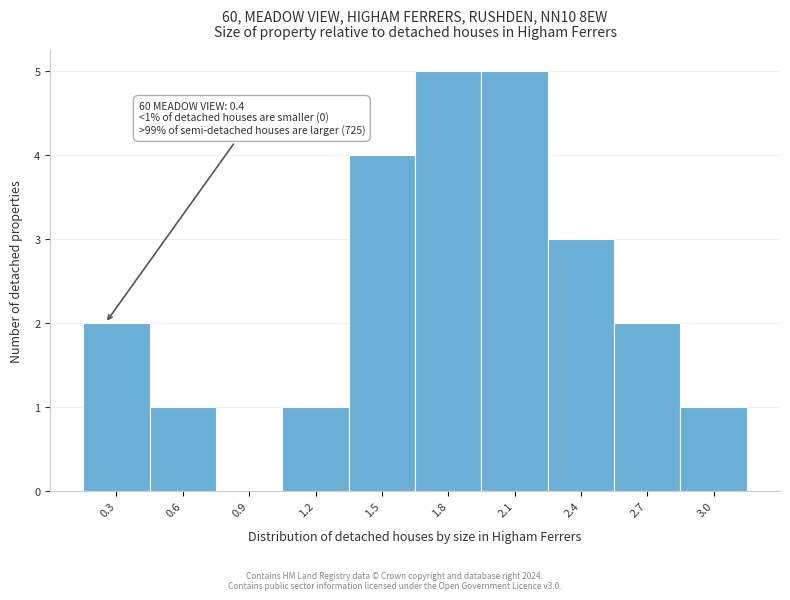

Reading left to right, extract all data points from this chart.

0.3=2	0.6=1	0.9=0	1.2=1	1.5=4	1.8=5	2.1=5	2.4=3	2.7=2	3.0=1